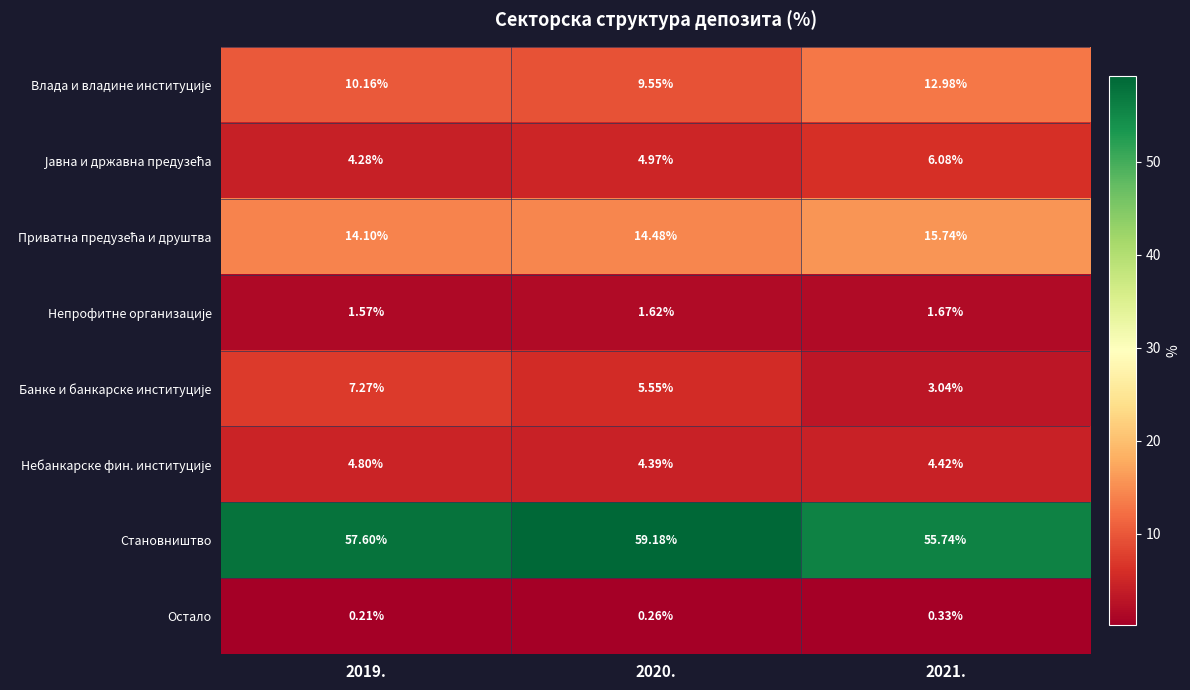

Which series changed the most between 2019. and 2020.?

Банке и банкарске институције